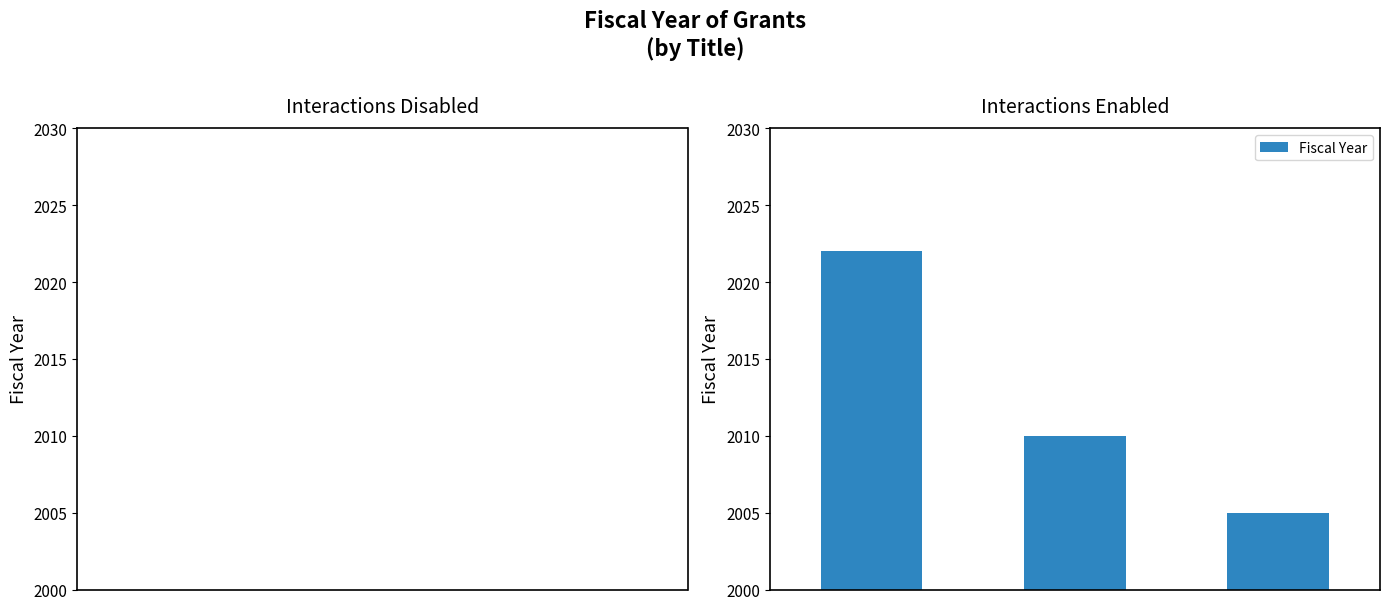

Does the chart contain any negative values?

No